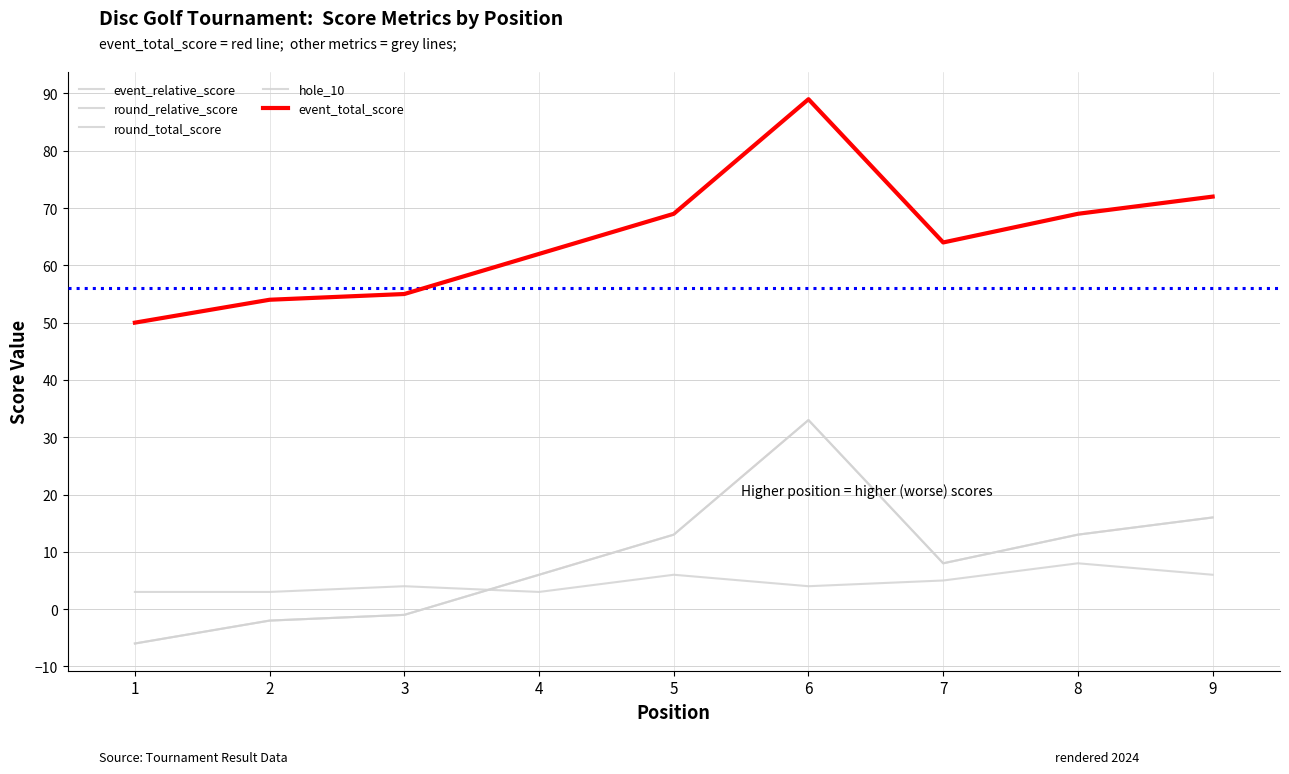

Reading right to left, list all the values displayed in this chart.

event_relative_score: 9=16	8=13	7=8	6=33	5=13	4=6	3=-1	2=-2	1=-6
round_relative_score: 9=16	8=13	7=8	6=33	5=13	4=6	3=-1	2=-2	1=-6
round_total_score: 9=72	8=69	7=64	6=89	5=69	4=62	3=55	2=54	1=50
hole_10: 9=6	8=8	7=5	6=4	5=6	4=3	3=4	2=3	1=3
event_total_score: 9=72	8=69	7=64	6=89	5=69	4=62	3=55	2=54	1=50